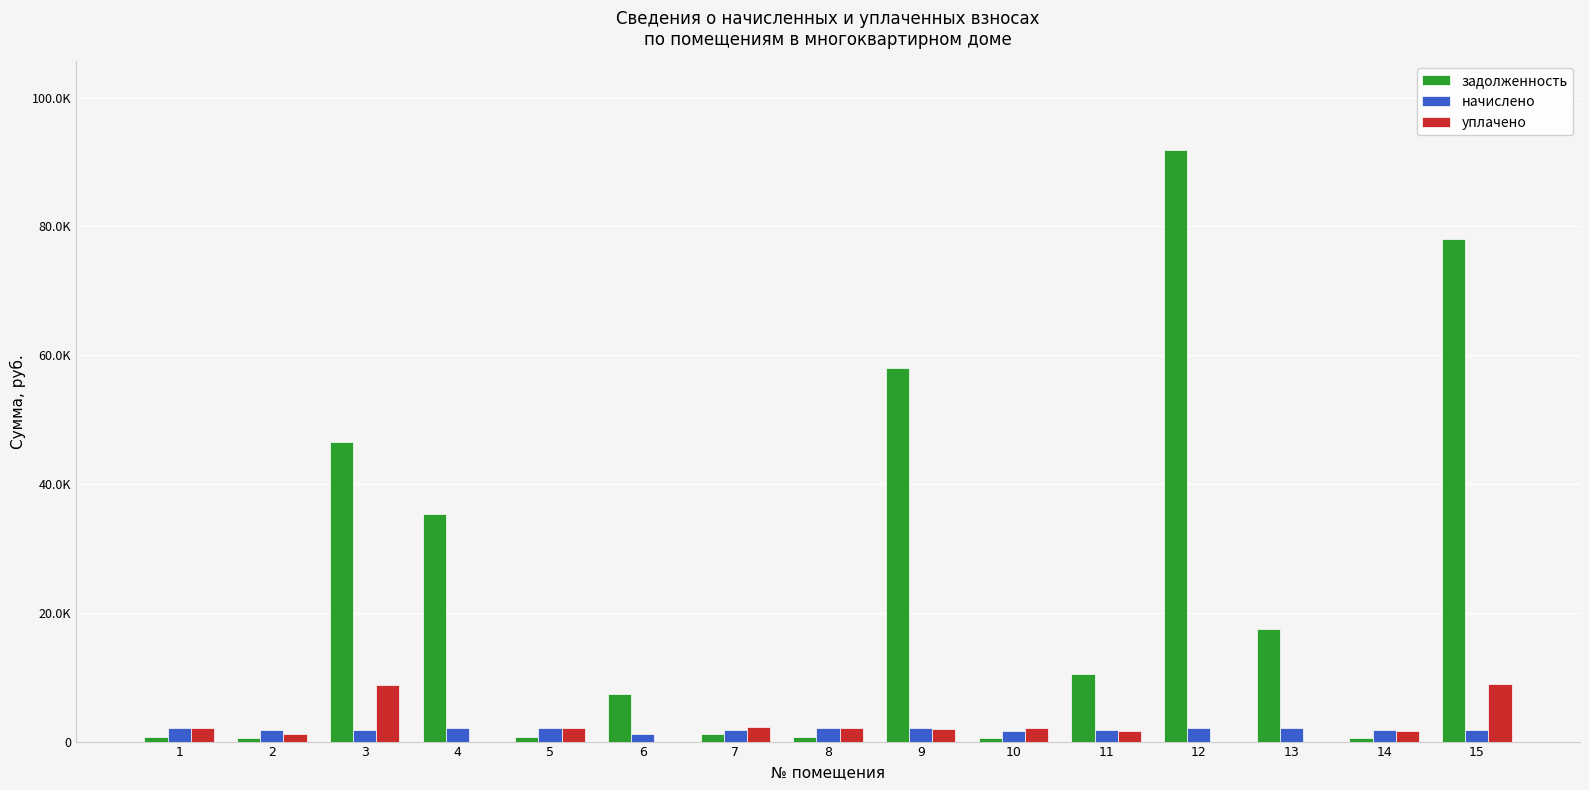

At which label does начислено reach its minimum?

6